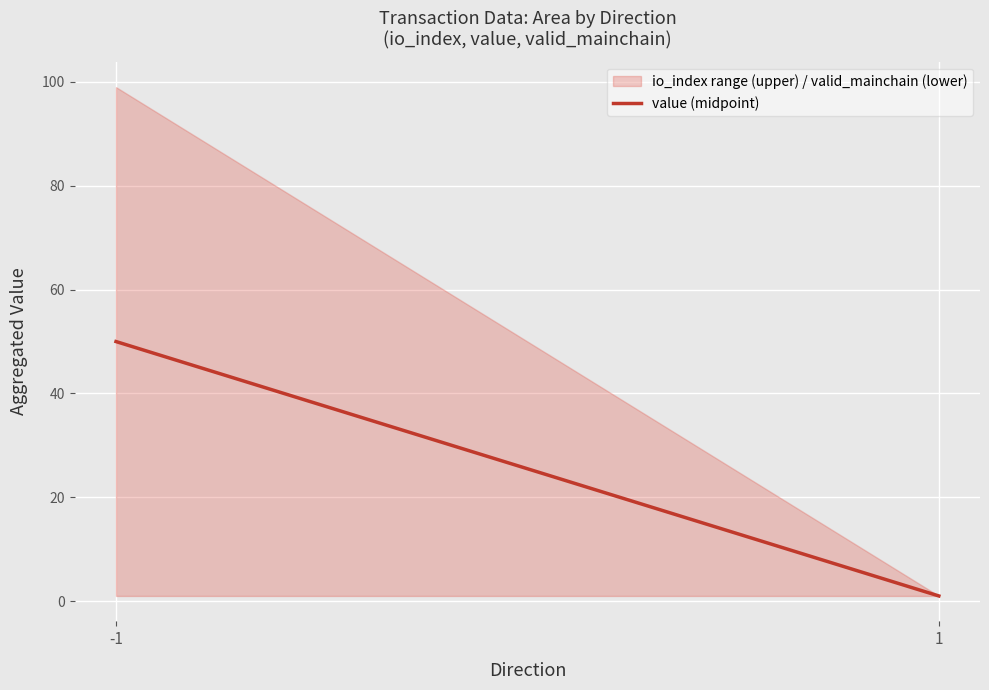

Is it true that the value at -1 is 50?

True